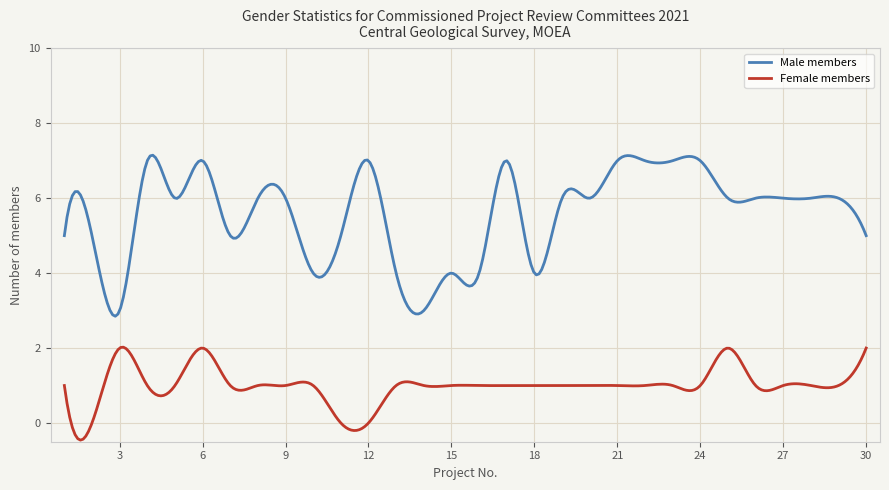

In Female members, how many points are lower than both neighbors (excluding endpoints)?

13